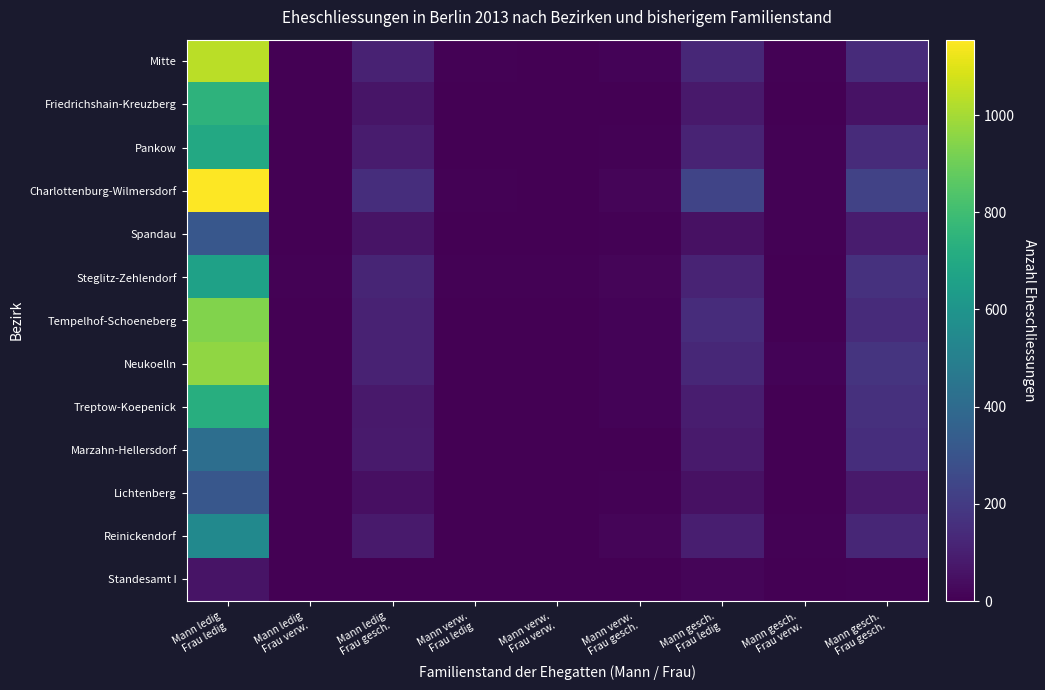

Rank the series at Mann verw. Frau ledig from lowest to highest value.

Pankow, Lichtenberg, Standesamt I, Friedrichshain-Kreuzberg, Treptow-Koepenick, Spandau, Marzahn-Hellersdorf, Neukoelln, Reinickendorf, Tempelhof-Schoeneberg, Mitte, Steglitz-Zehlendorf, Charlottenburg-Wilmersdorf